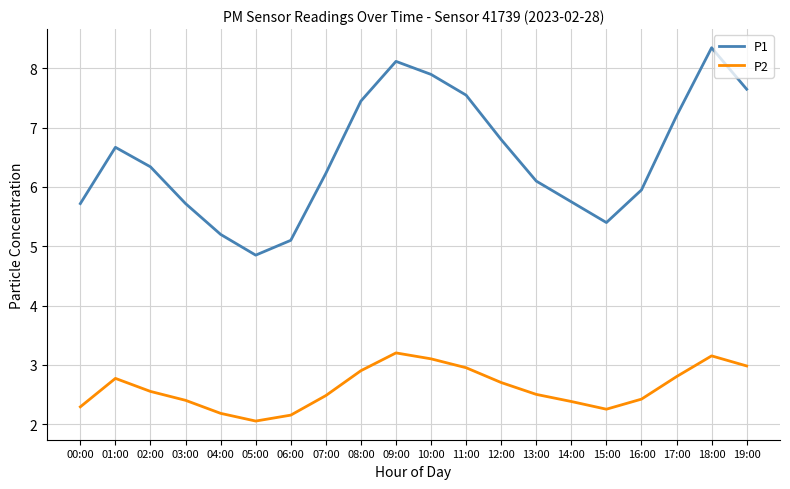

True or false: P2 and P1 intersect in this chart.

False